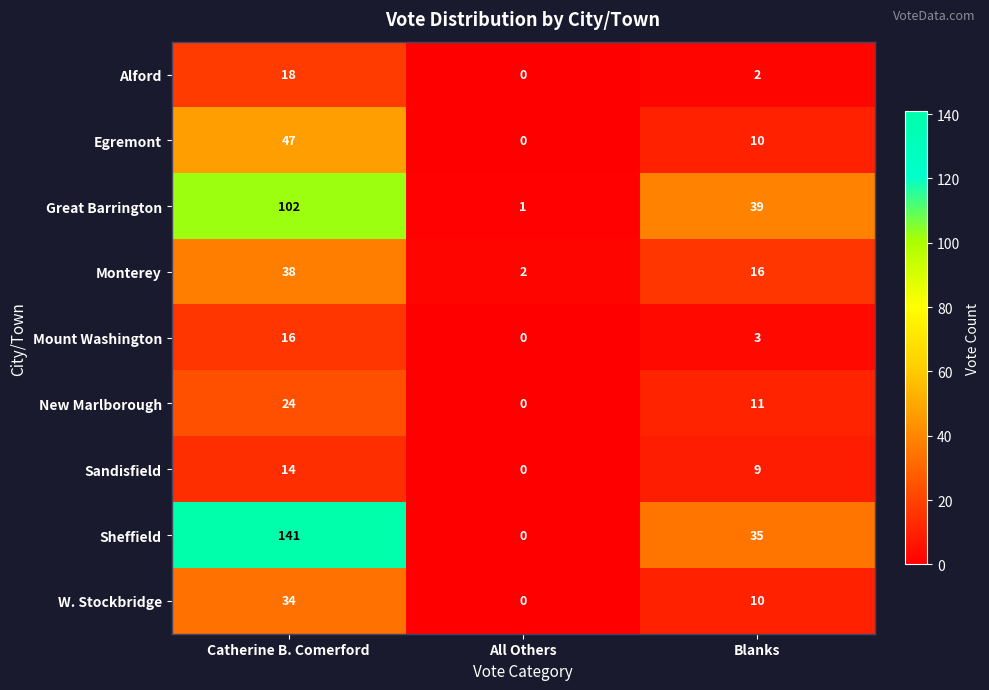

The Monterey series shows 38 at Catherine B. Comerford. True or false?

True